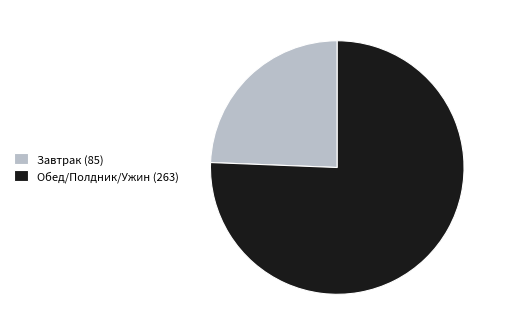

Rank the categories by value from lowest to highest.

Завтрак (85), Обед/Полдник/Ужин (263)